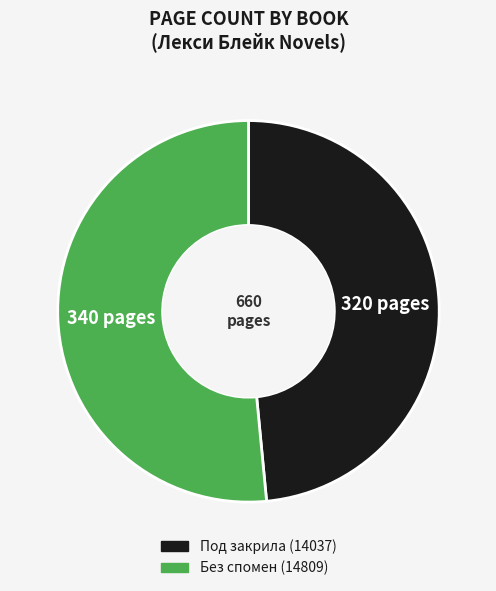

What is the ratio of the value at Под закрила (14037) to the value at Без спомен (14809)?

0.9